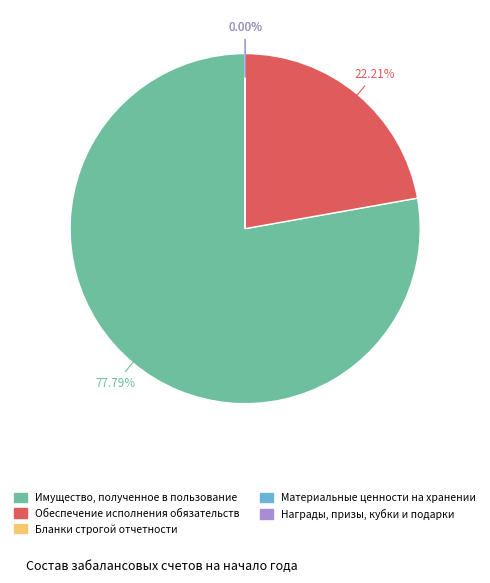

Rank the categories by value from lowest to highest.

Бланки строгой отчетности, Материальные ценности на хранении, Награды, призы, кубки и подарки, Обеспечение исполнения обязательств, Имущество, полученное в пользование